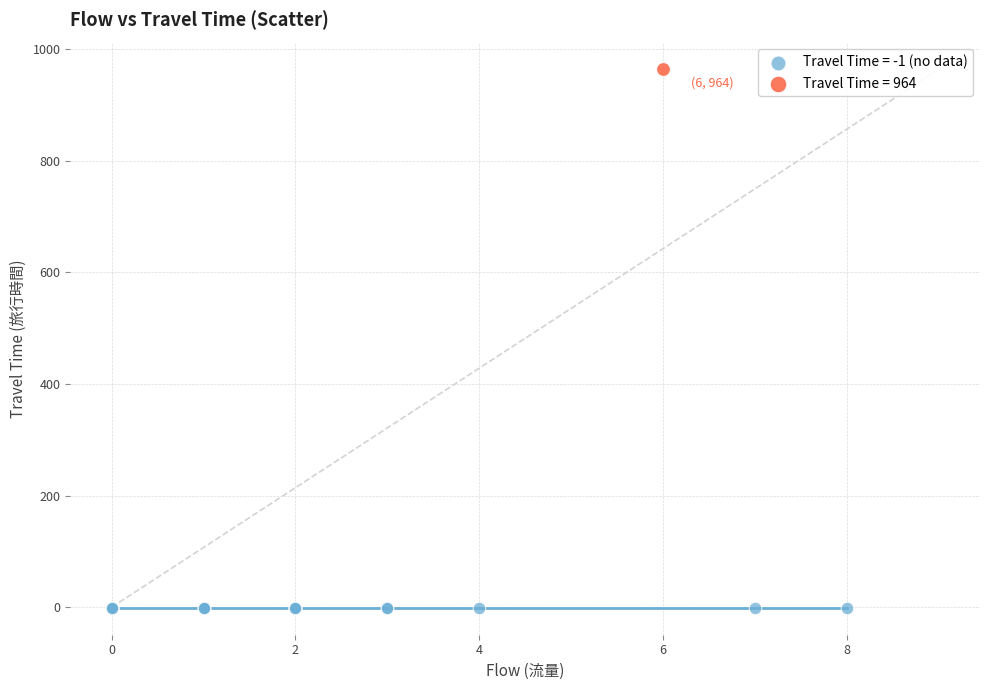

What are all the series names shown in the legend?

Travel Time = -1 (no data), Travel Time = 964